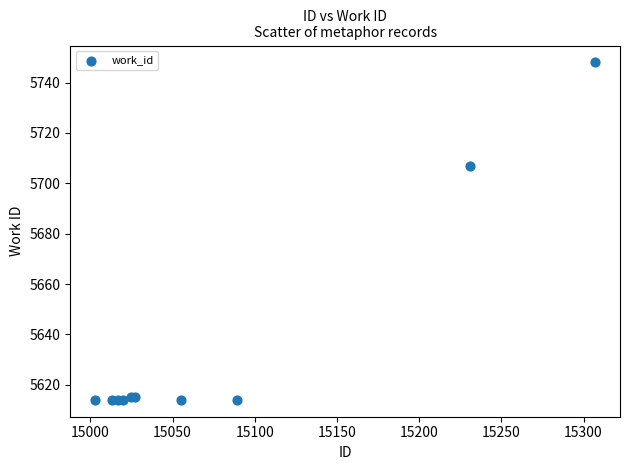

What Y value in the scatter plot is closest to 5681?

5707